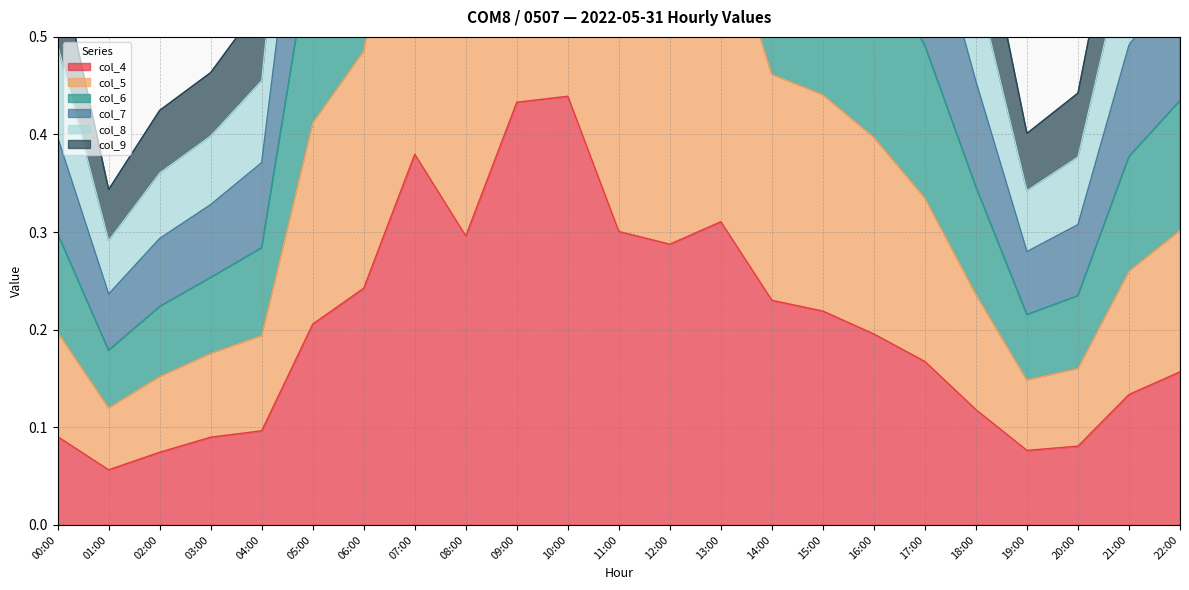

At which label is col_4 closest to 0?

01:00